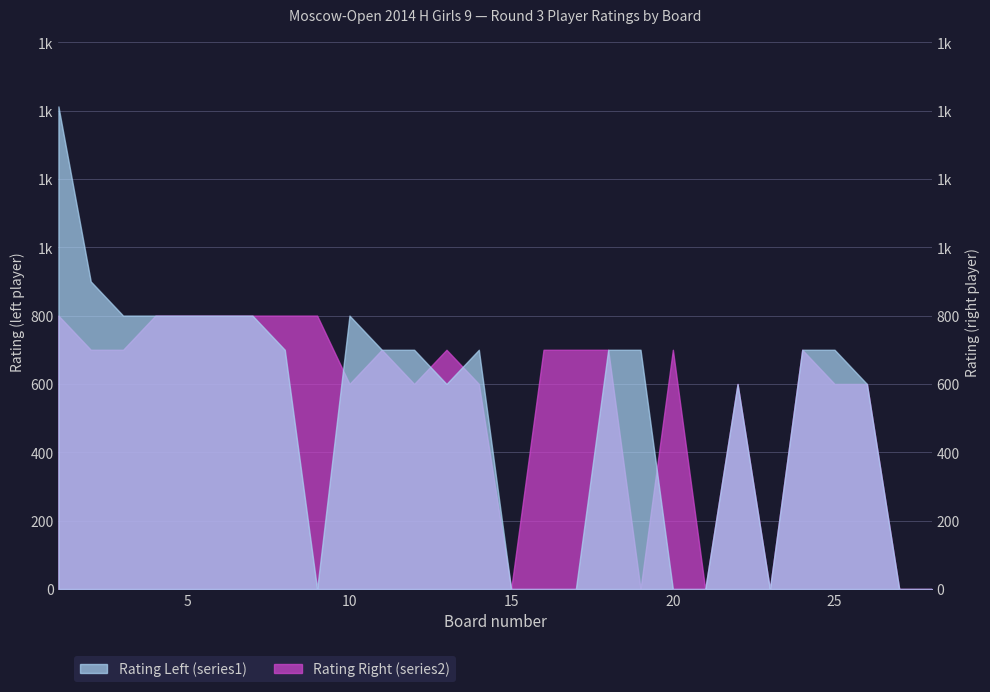

What is the total value across all series at 12?

1300